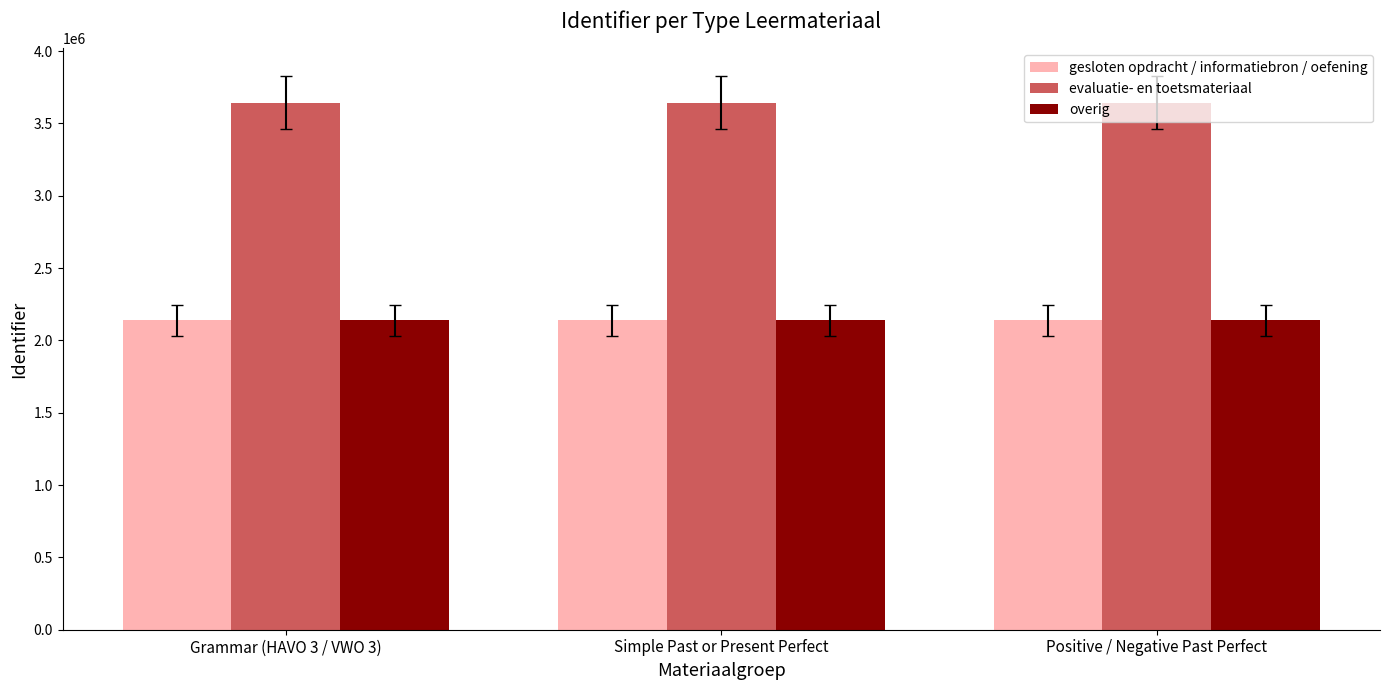

What is the average value of the gesloten opdracht / informatiebron / oefening series?

2139214